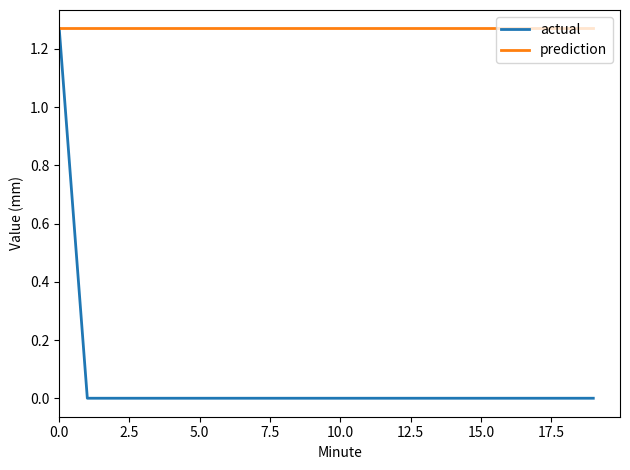

Which series has the largest total across all categories?

prediction